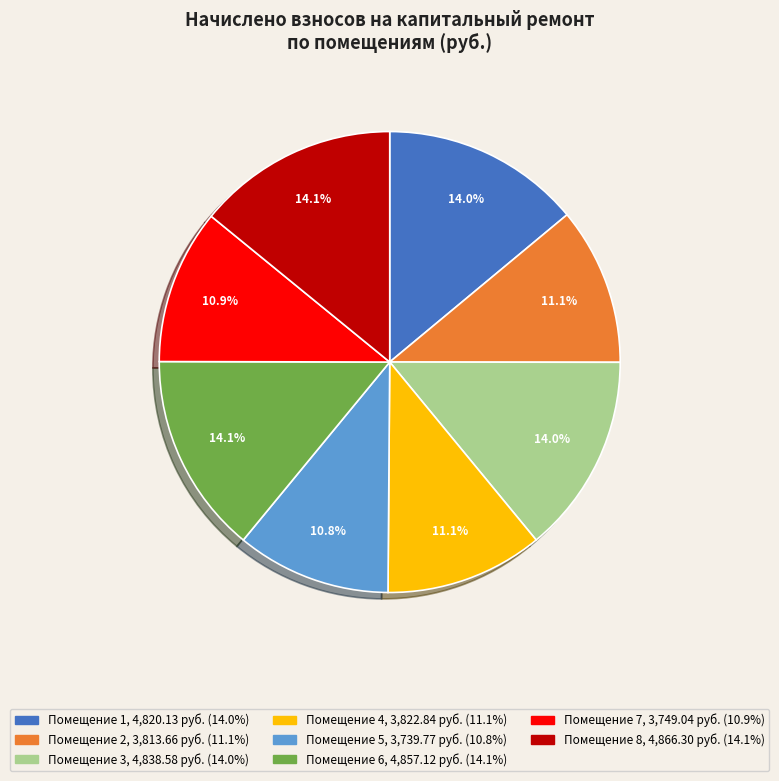

Is there any slice that represents more than half of the pie?

No